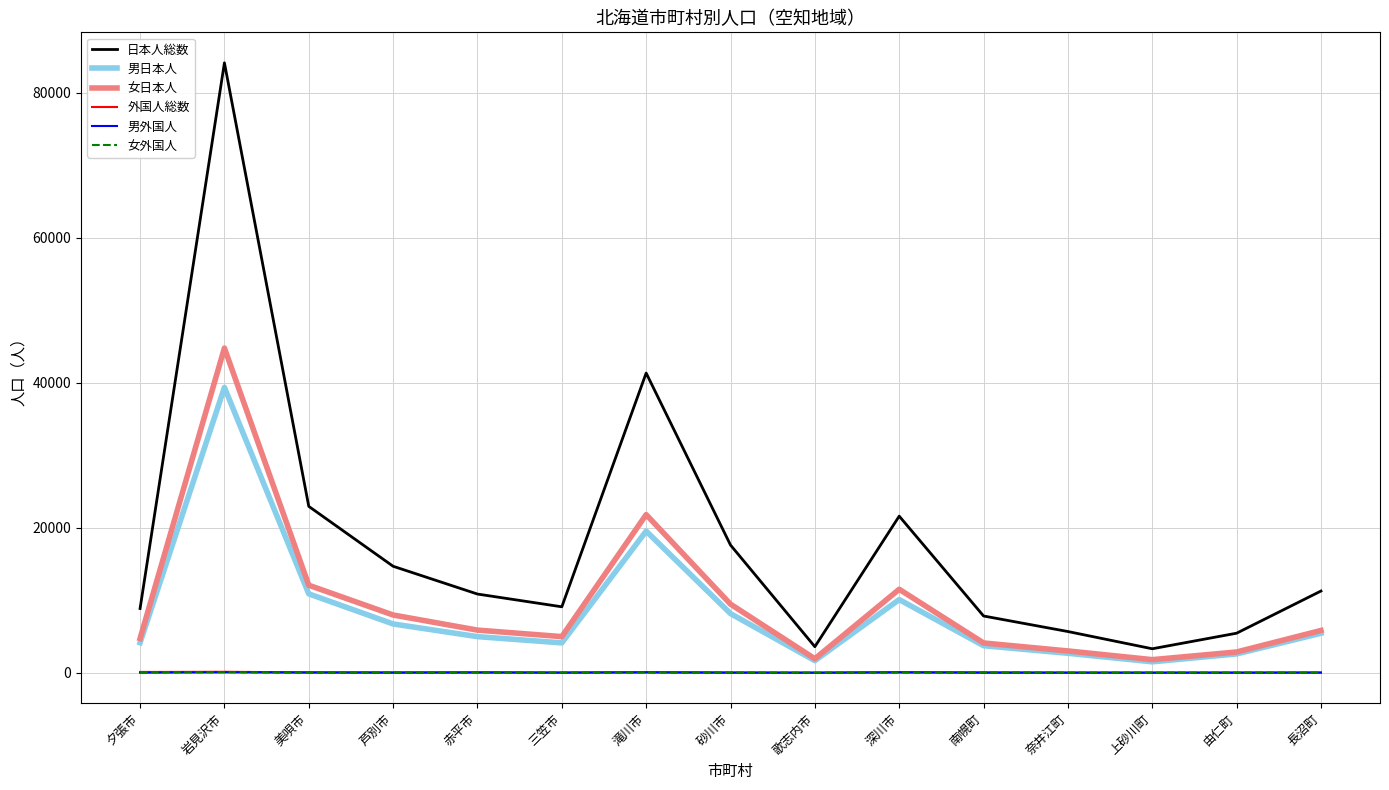

Which series has the widest spread of values?

日本人総数